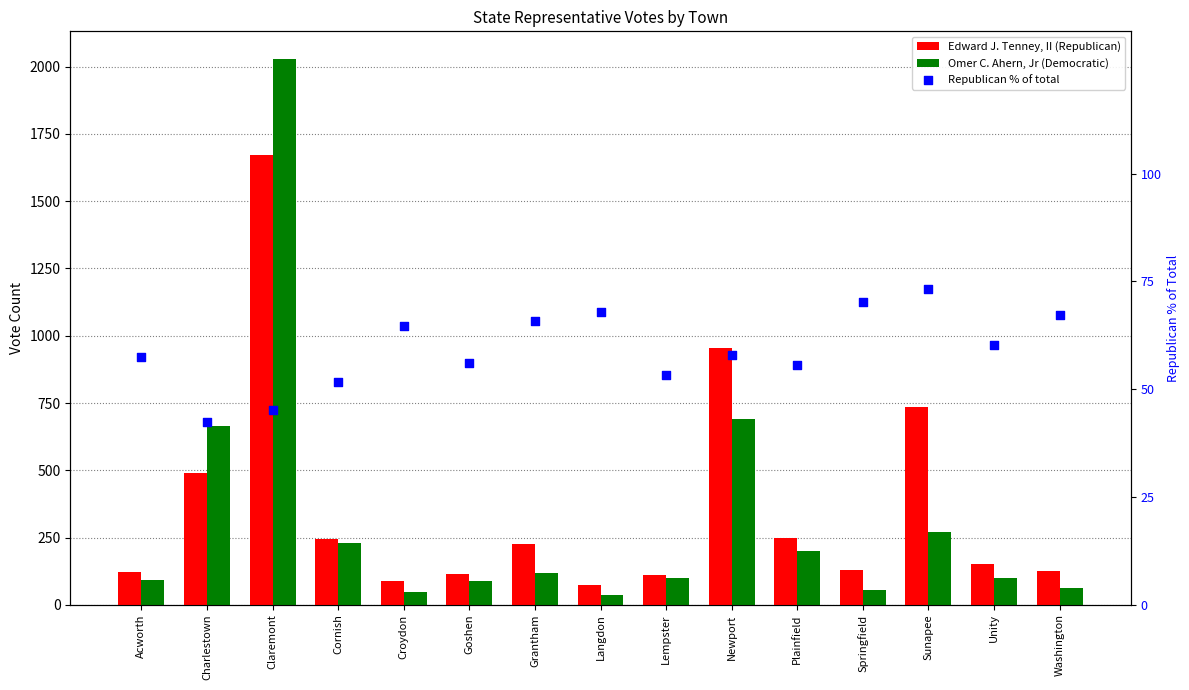

Which series contains the highest Y value?

Omer C. Ahern, Jr (Democratic)